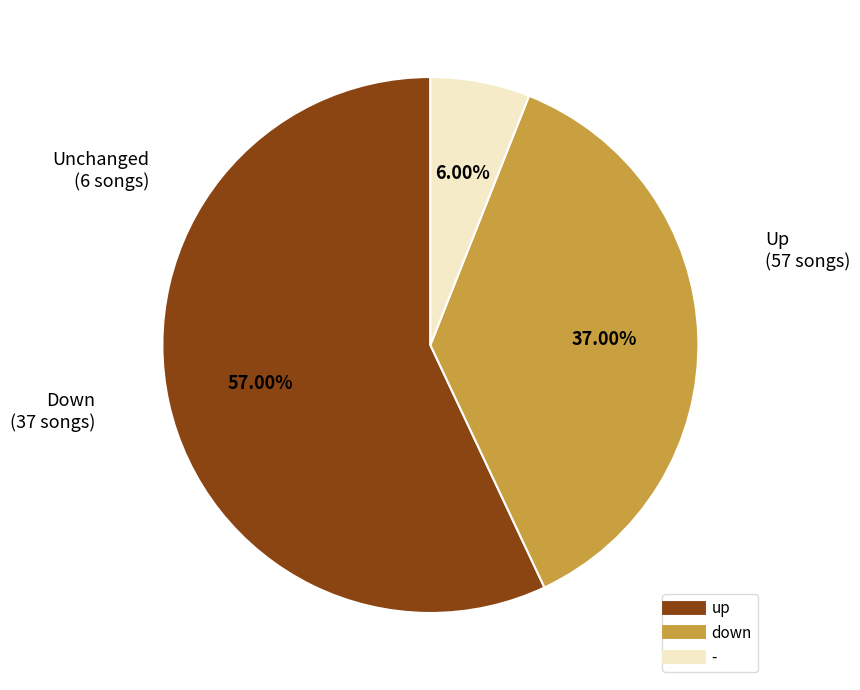

Which category accounts for the majority?

up